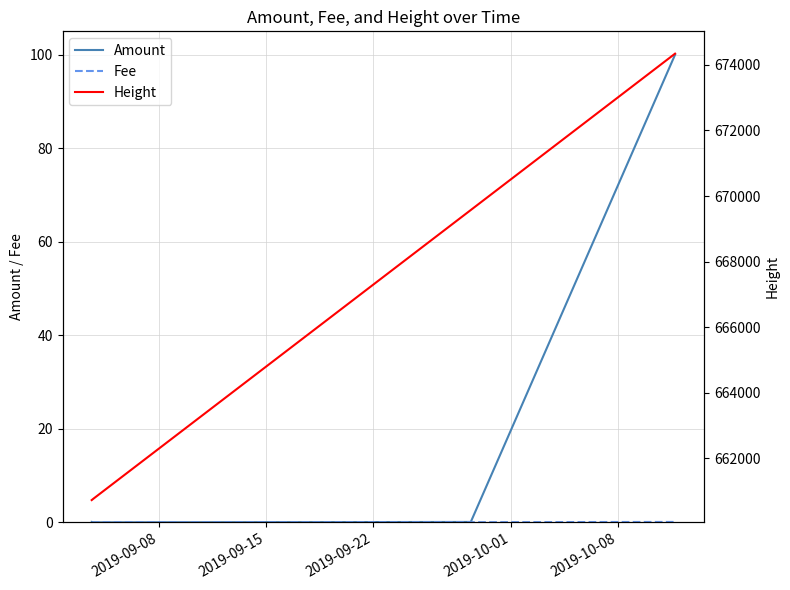

At 2019-09-08, list the series in order from largest to smallest.

Height, Amount, Fee